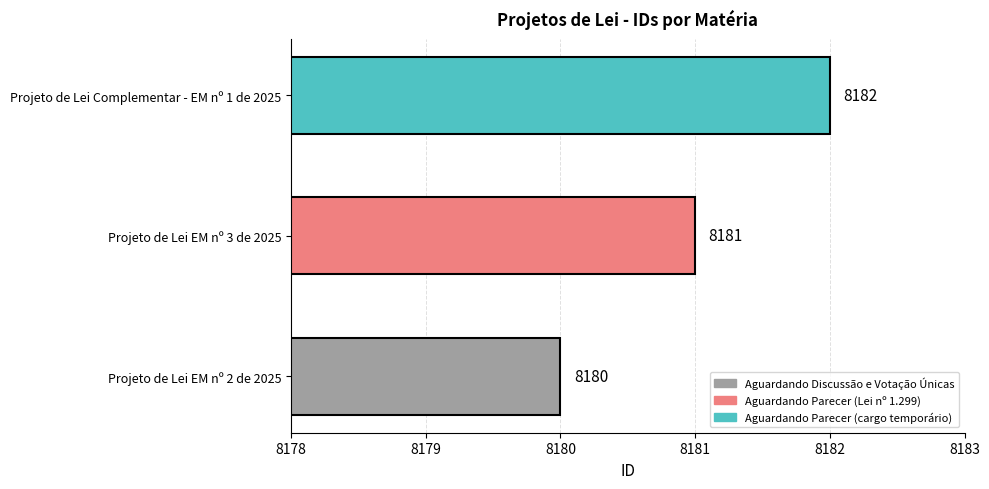

Count the values in the range 8180 to 8182.

3